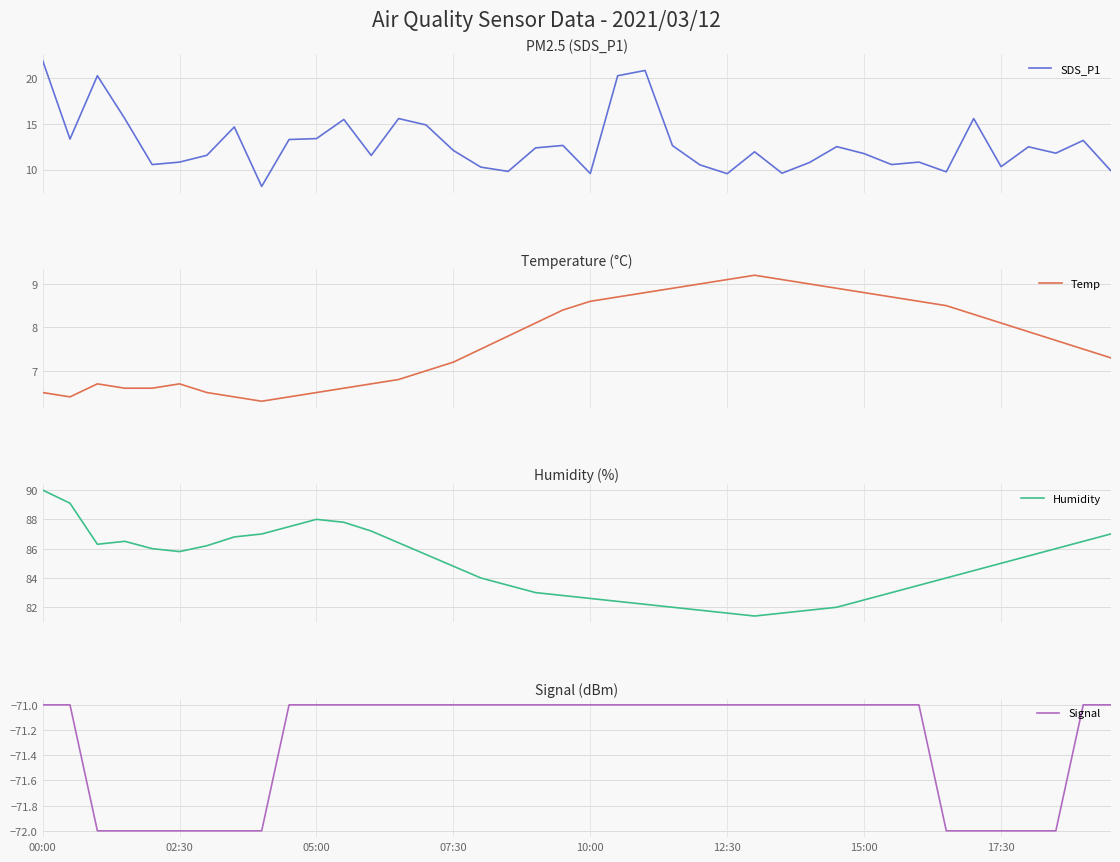

The value of Signal at 02:30 is -110. True or false?

False